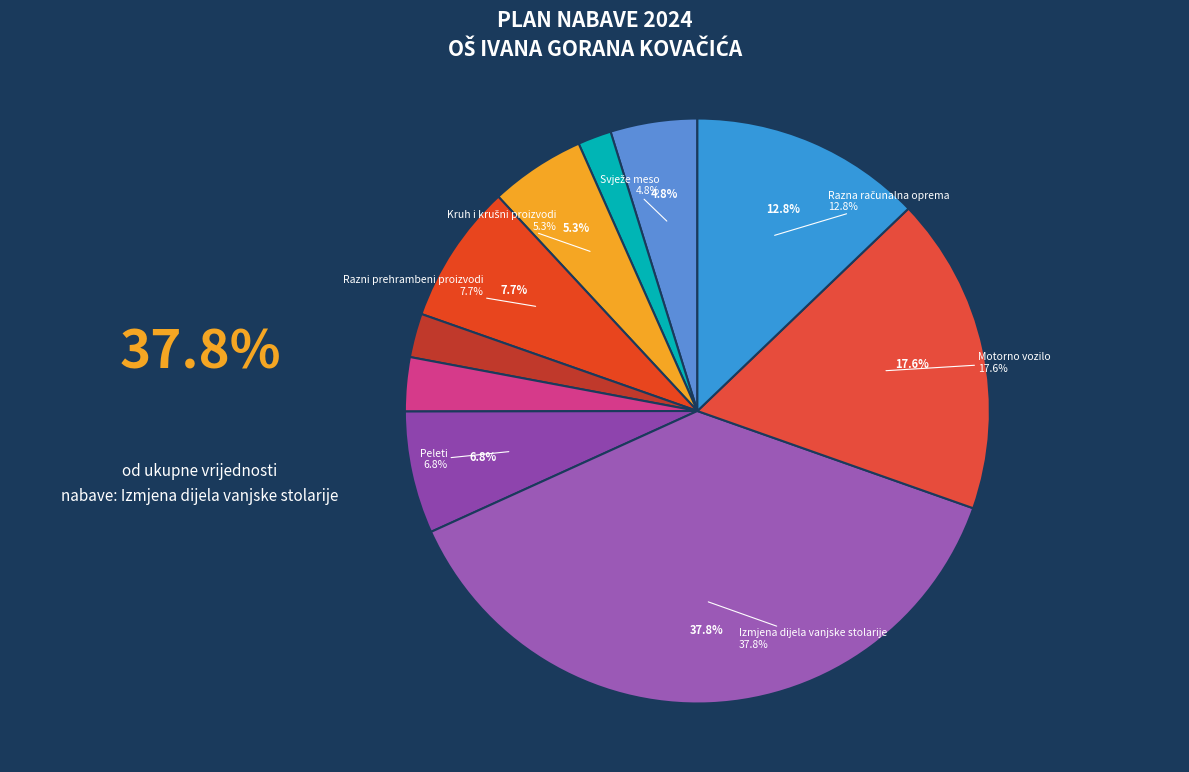

To the nearest percent, what portion does Razni prehrambeni proizvodi represent?

8%